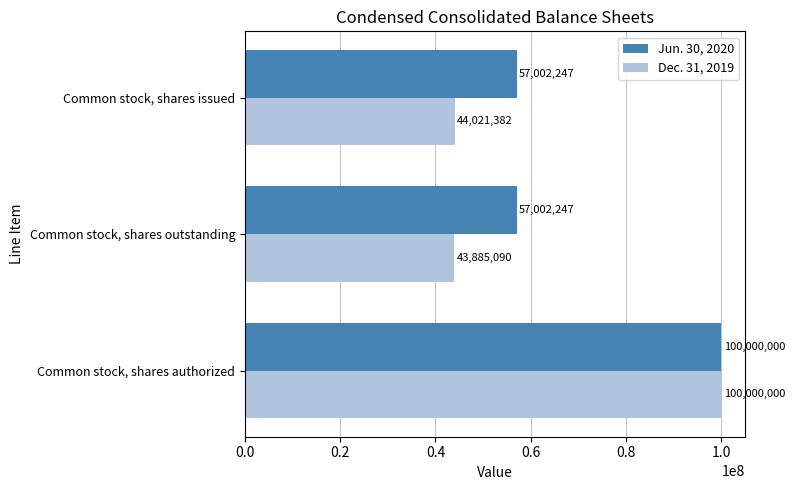

List the series in order of their overall mean, highest first.

Jun. 30, 2020, Dec. 31, 2019